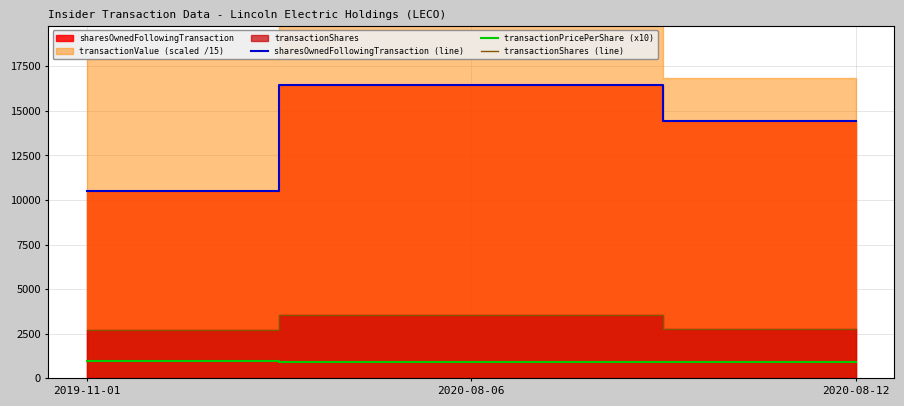

True or false: sharesOwnedFollowingTransaction (line) has a value of 10510.0 at 2019-11-01.

True